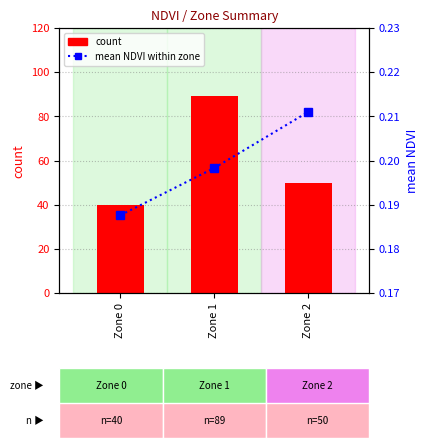

List the series in order of their peak value, lowest first.

mean NDVI within zone, count